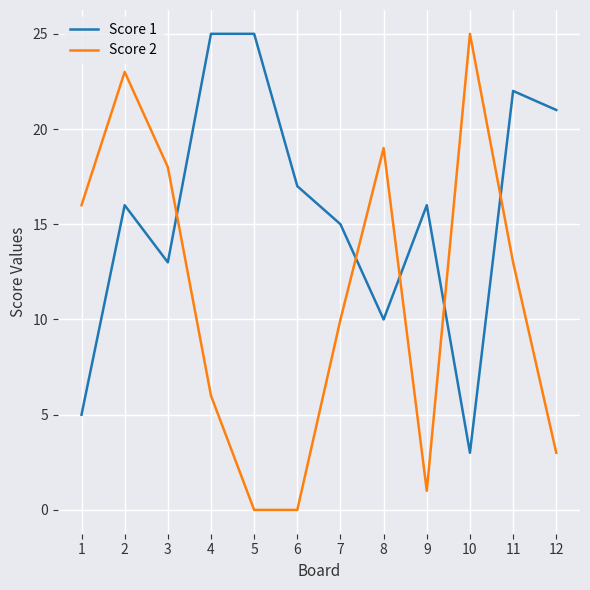

Is the value of Score 2 at 2 greater than the value of Score 1 at 12?

Yes